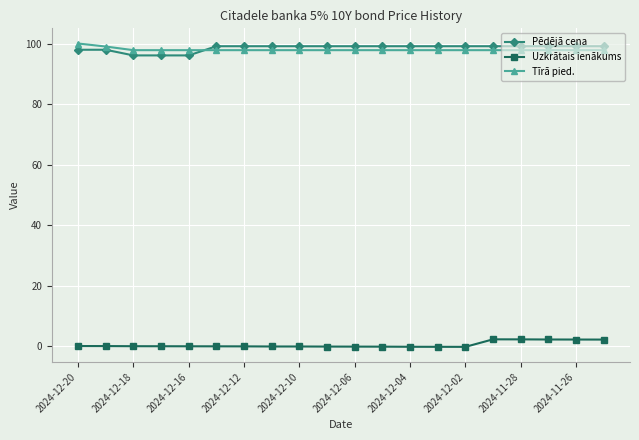

What is the value of the Pēdējā cena point at the 20th from the left?

99.1